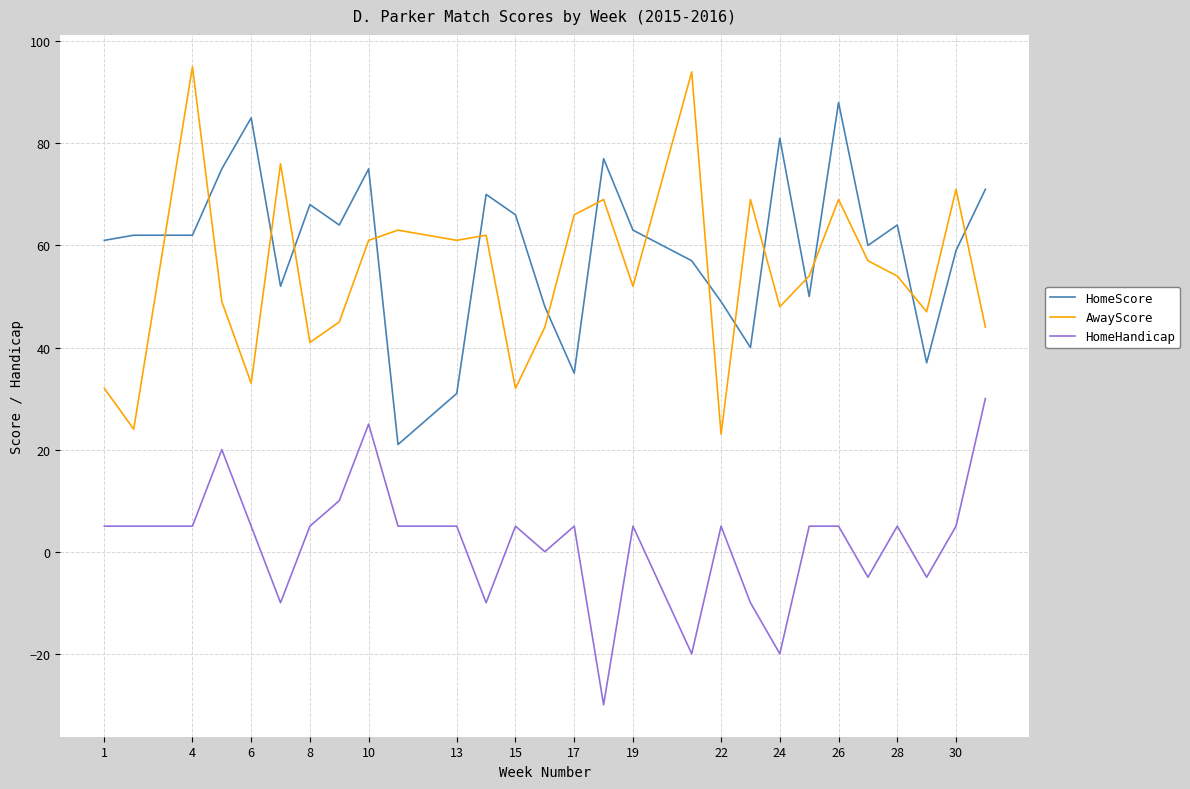

What is the lowest value of the HomeScore series?

21